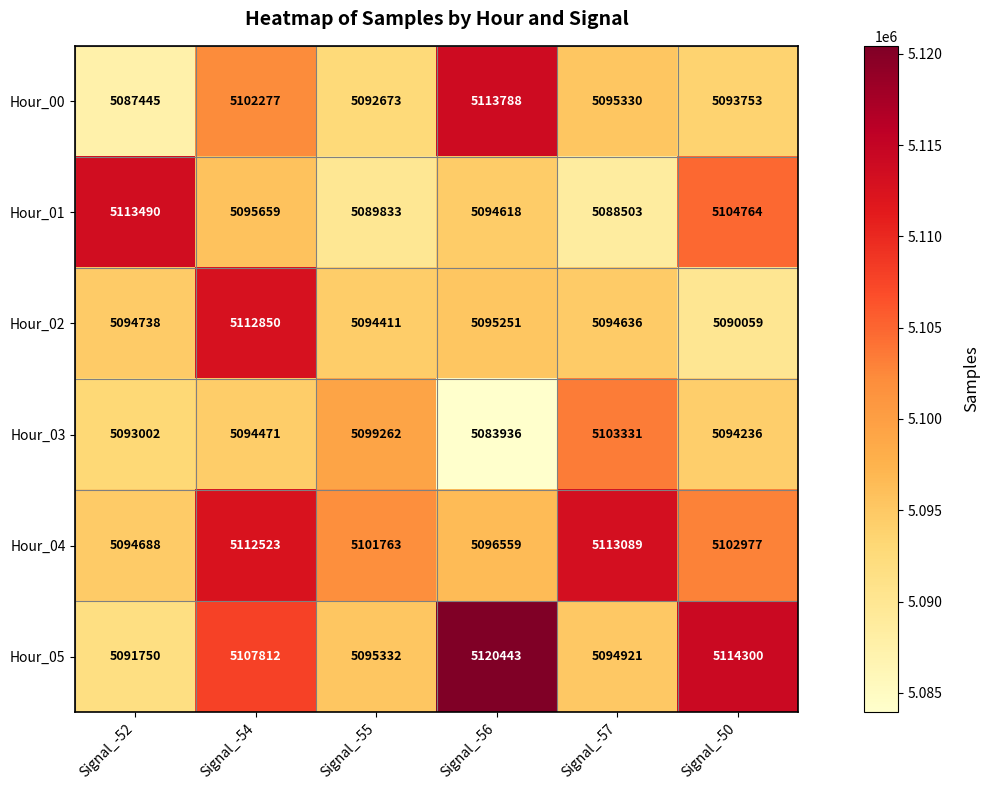

What is the difference between the second highest and second lowest values in the Hour_05 series?

19379